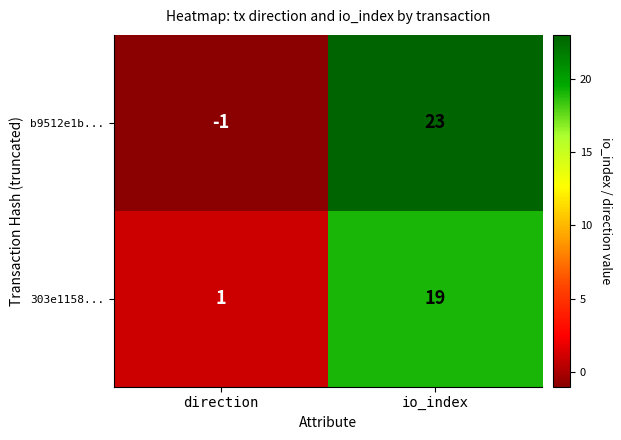

Where is b9512e1b... nearest to the value 11?

direction